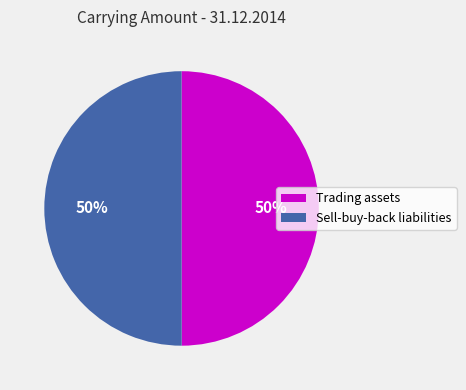

Combined, do Sell-buy-back liabilities and Trading assets account for over 50%?

Yes